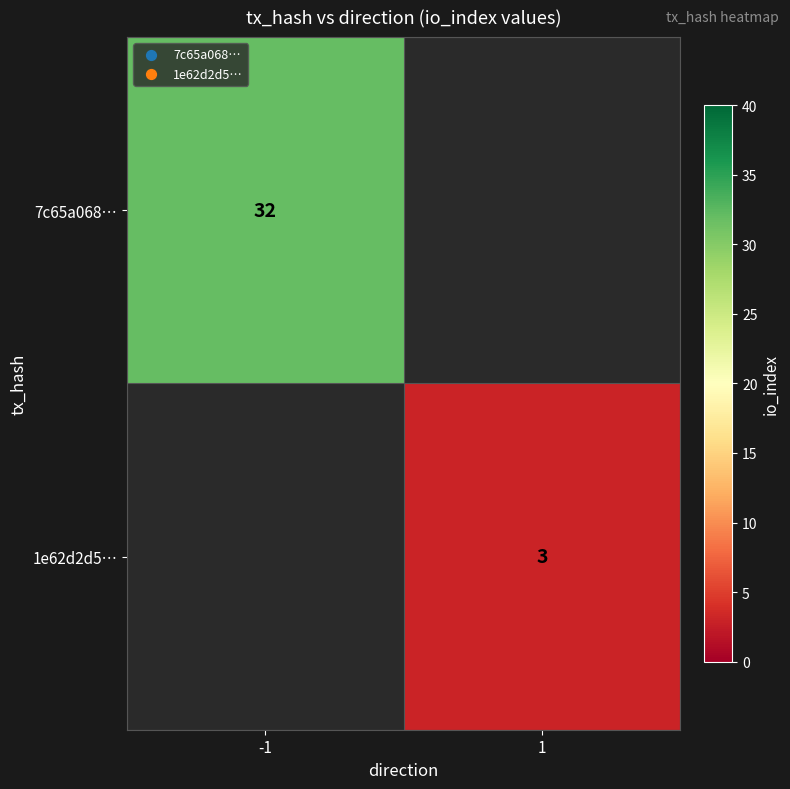

Is it true that 7c65a068… equals 32 at -1?

True